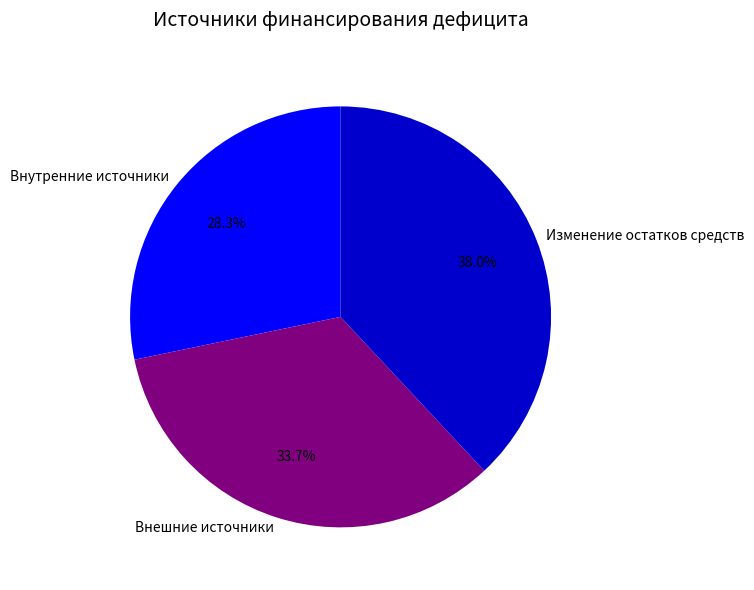

Which slice is the largest?

Изменение остатков средств